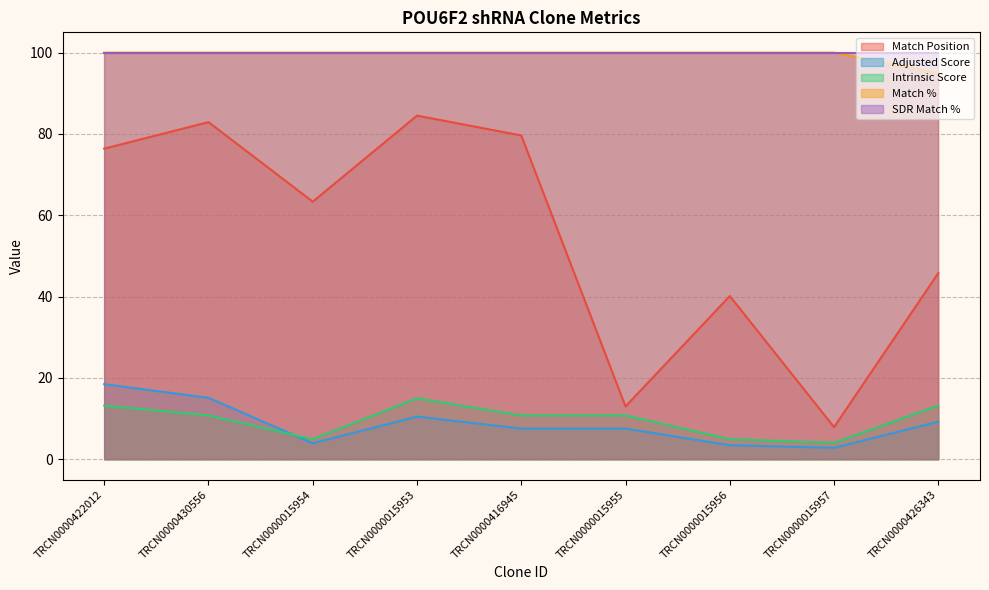

Read the Match % value at TRCN0000430556.

100.0